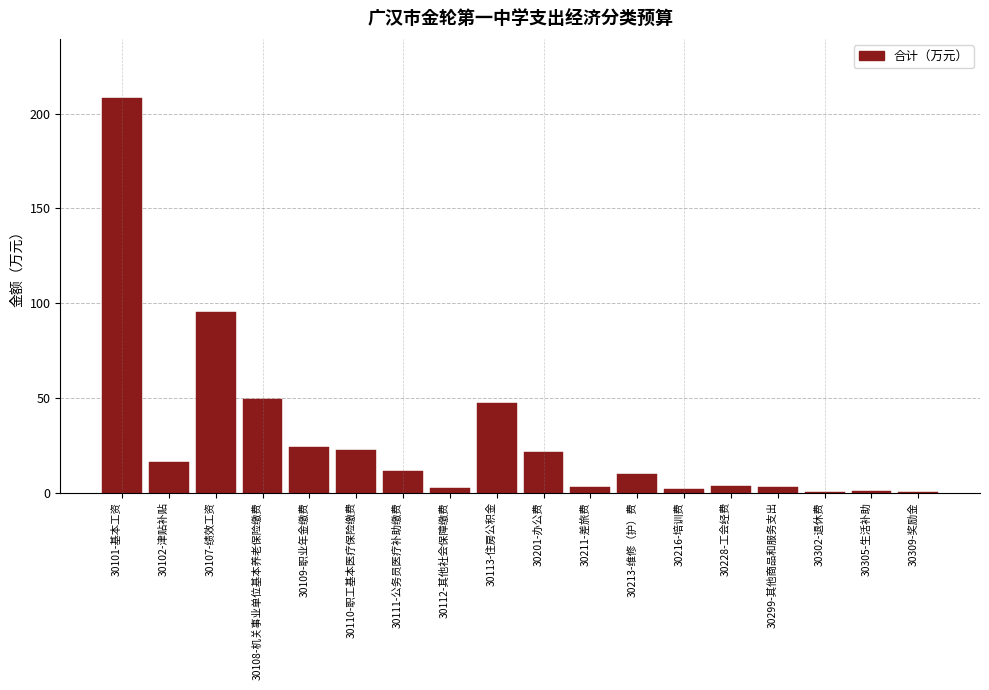

True or false: the data shows 117.1 at 30101-基本工资.

False